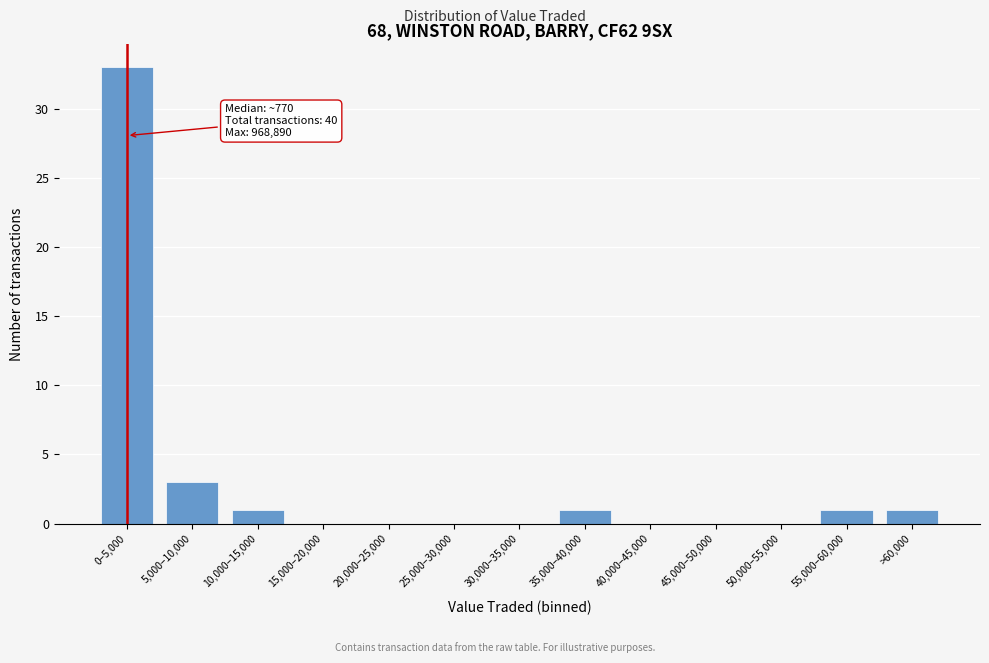

Reading left to right, extract all data points from this chart.

0–5,000=33	5,000–10,000=3	10,000–15,000=1	15,000–20,000=0	20,000–25,000=0	25,000–30,000=0	30,000–35,000=0	35,000–40,000=1	40,000–45,000=0	45,000–50,000=0	50,000–55,000=0	55,000–60,000=1	>60,000=1